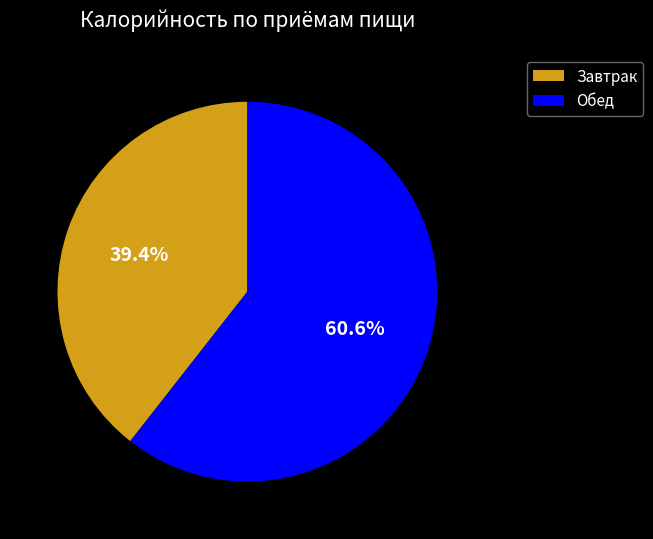

How many slices are in this pie chart?

2